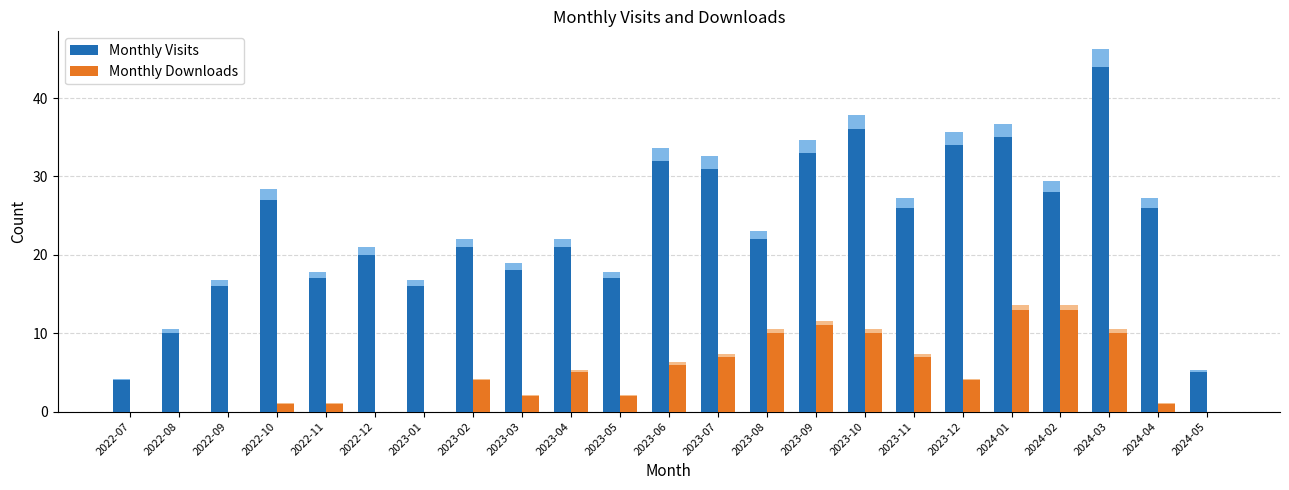

What is the label of the 11th bar from the left?

2023-05